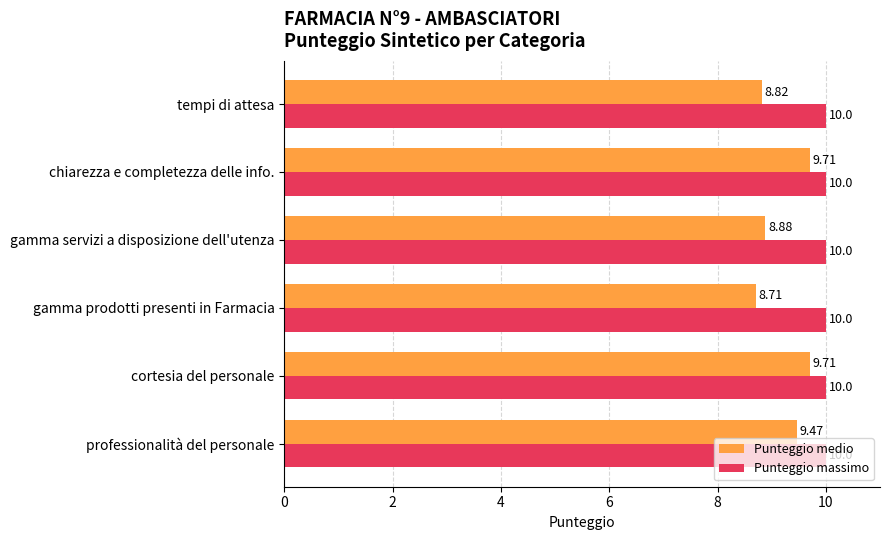

Between gamma servizi a disposizione dell'utenza and tempi di attesa, which series saw the biggest shift?

Punteggio medio